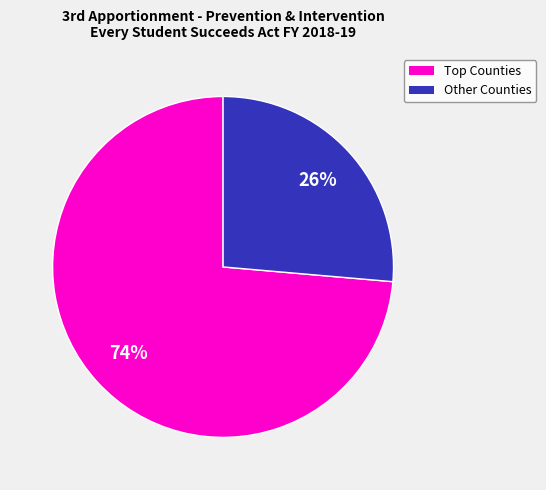

To the nearest percent, what is the average slice percentage?

50%